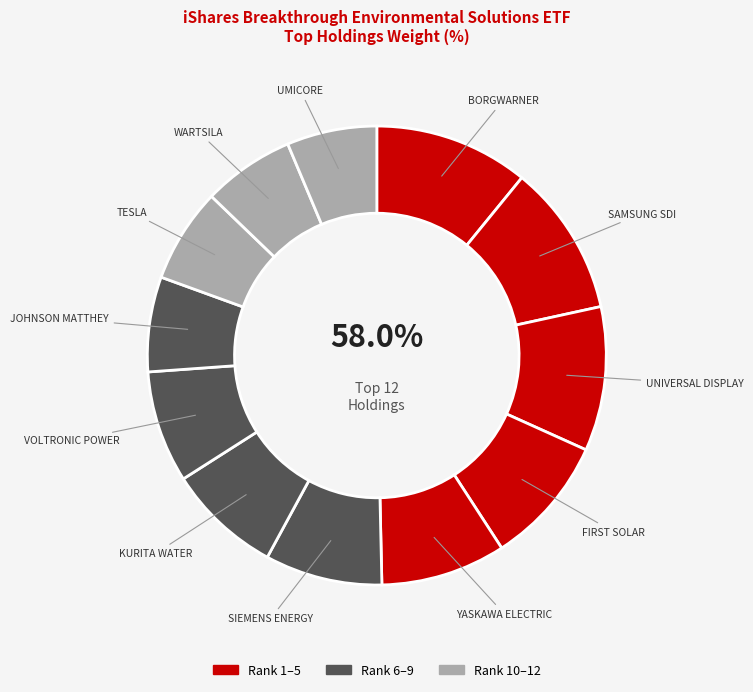

How many slices are in this pie chart?

12